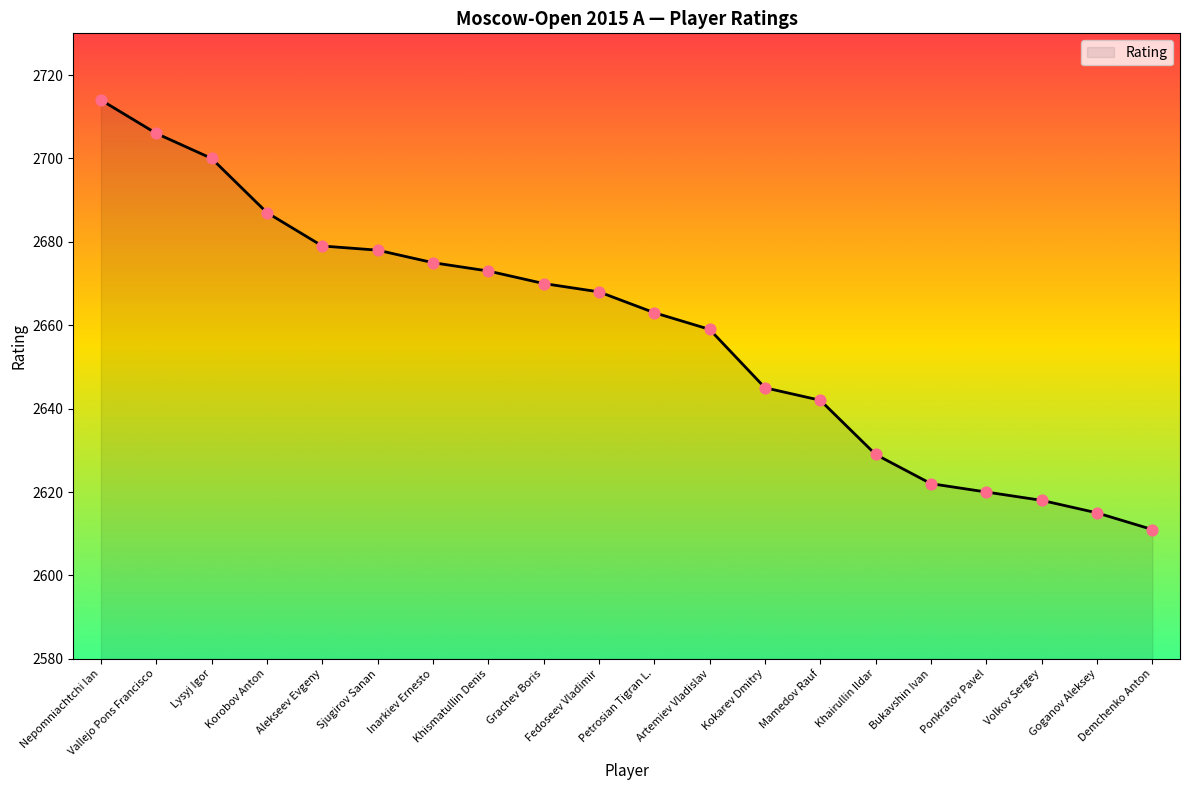

Between Artemiev Vladislav and Khairullin Ildar, which is larger?

Artemiev Vladislav